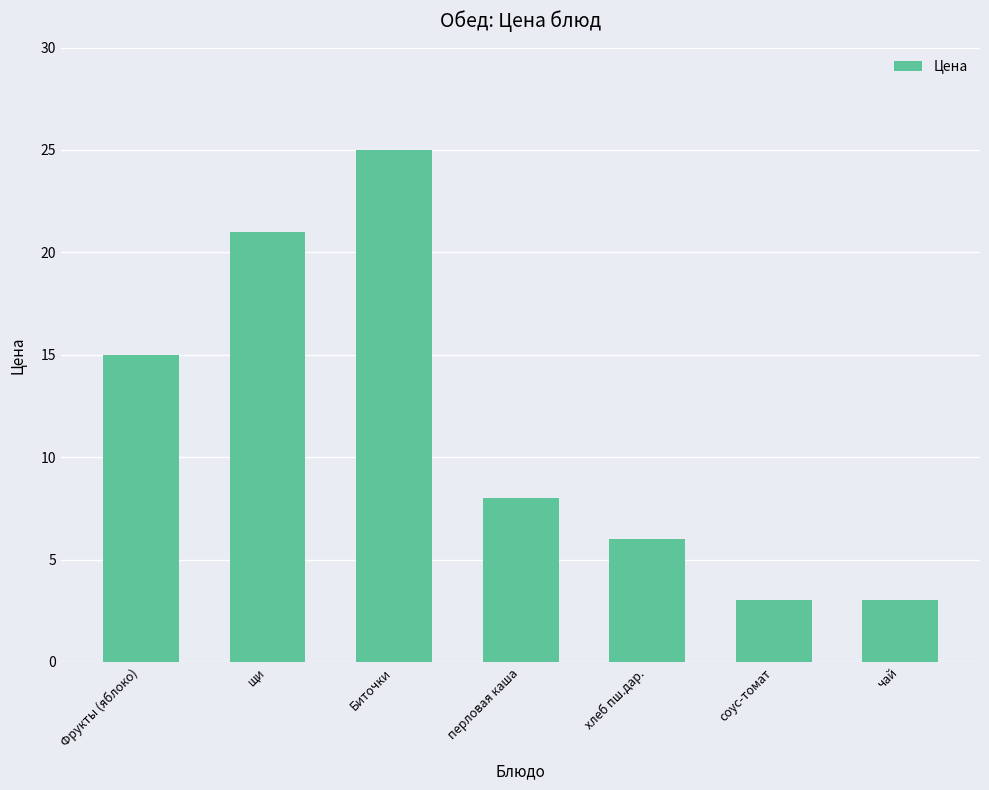

Reading left to right, transcribe all the data shown in this chart.

Фрукты (яблоко)=15	щи=21	Биточки=25	перловая каша=8	хлеб пш.дар.=6	соус-томат=3	чай=3